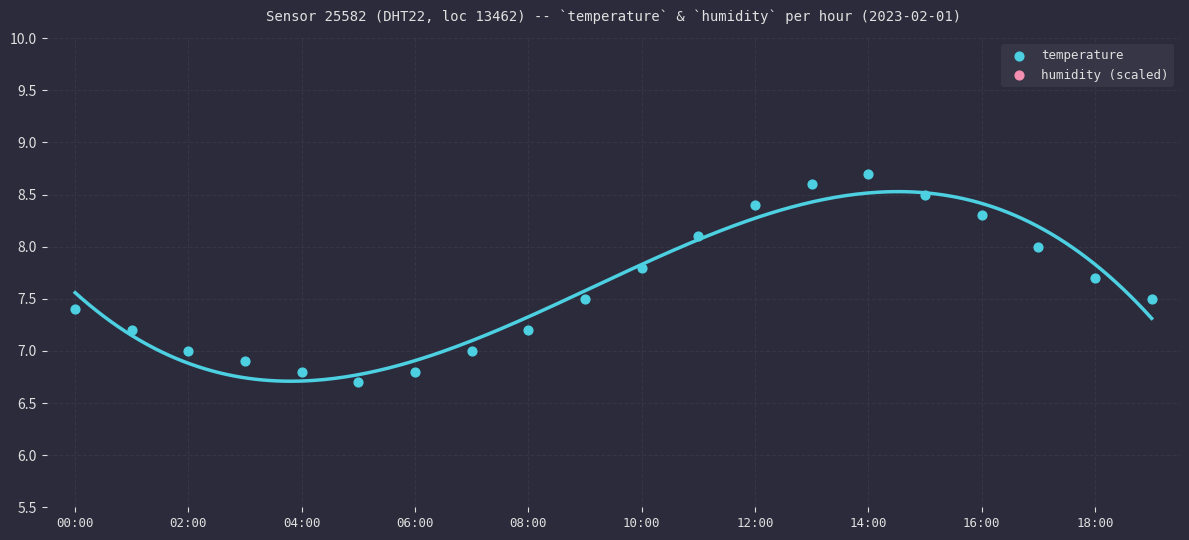

At which category is the sum across all series the highest?

14:00